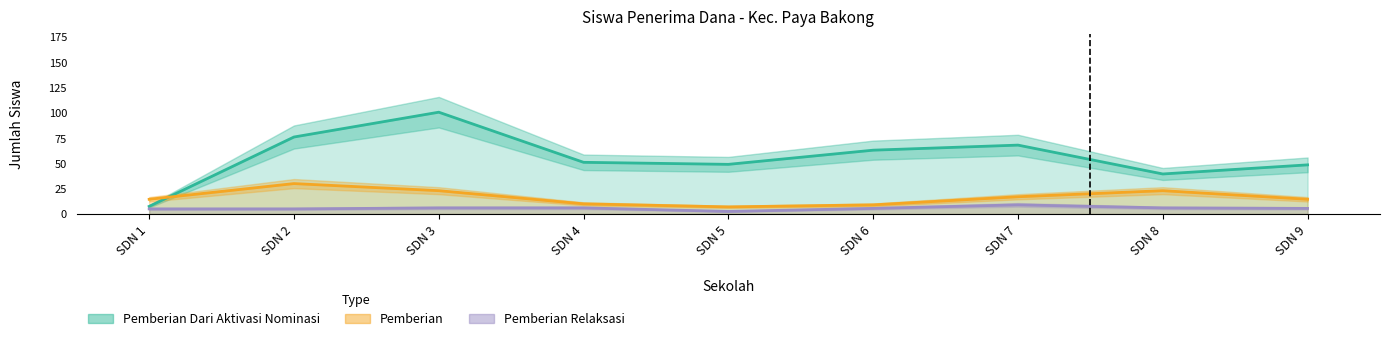

List the series in order of their overall mean, highest first.

Pemberian Dari Aktivasi Nominasi, Pemberian, Pemberian Relaksasi